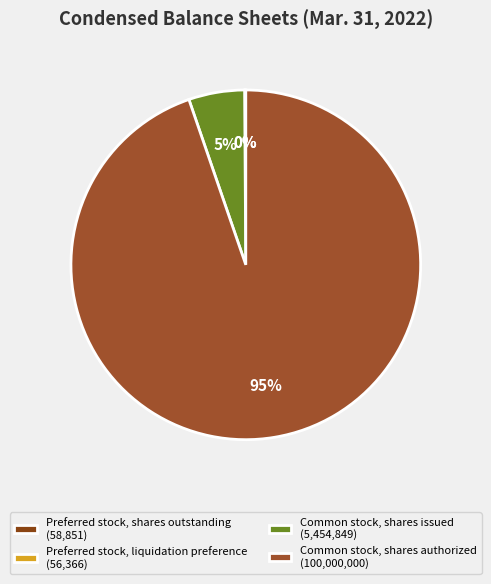

Approximately how many times larger is the value at Common stock, shares issued compared to Preferred stock, shares outstanding?

92.7